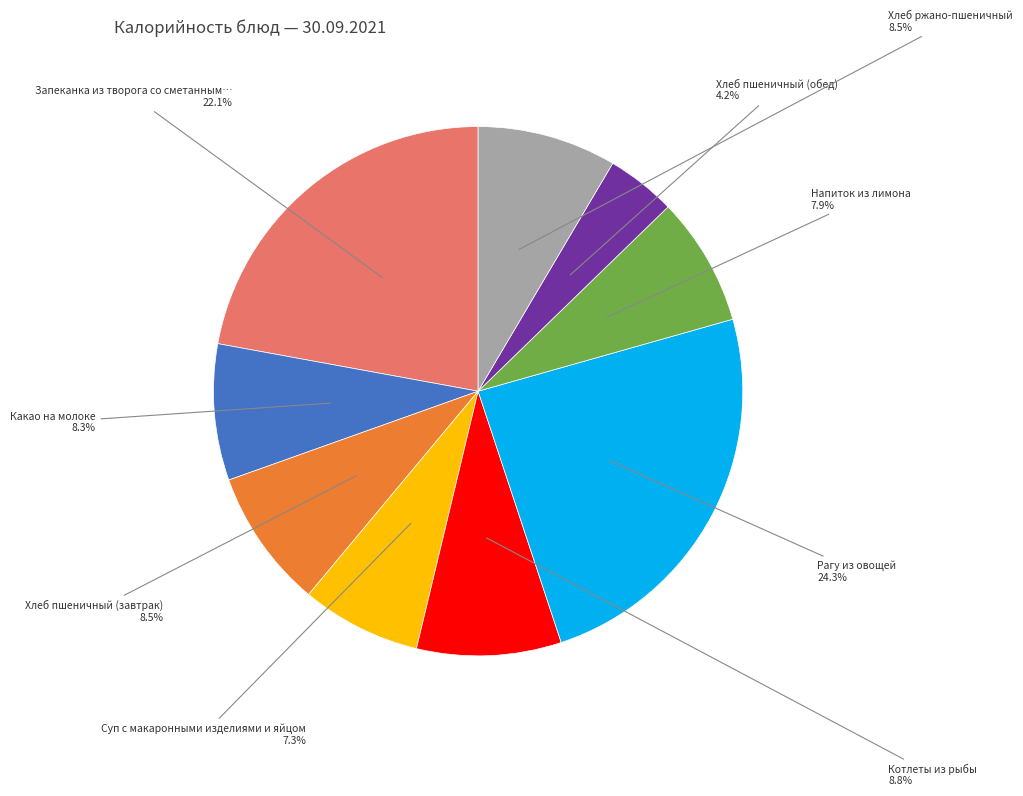

Does any single category account for the majority?

No